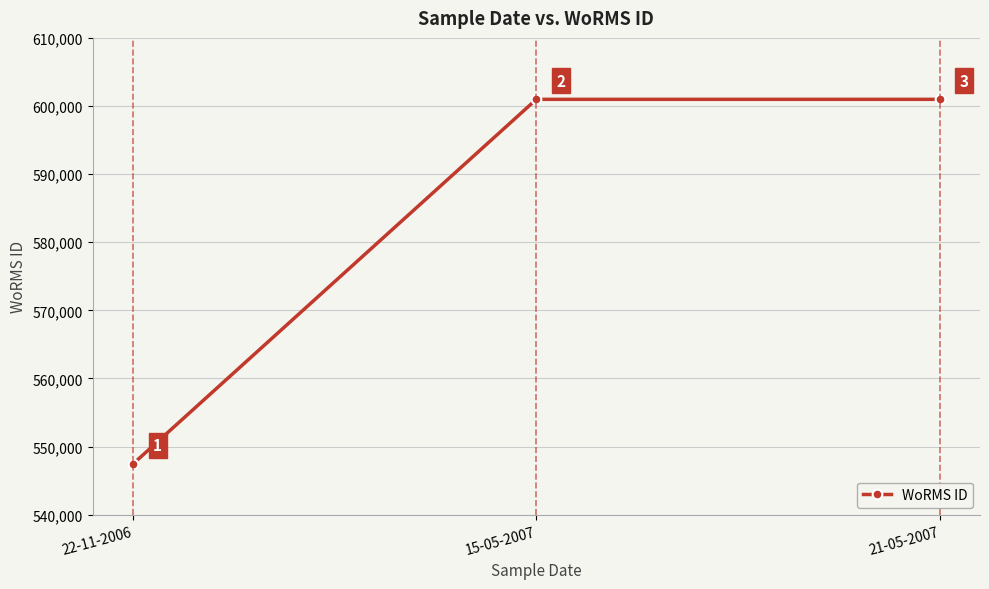

Which category has the lowest value across all series?

22-11-2006